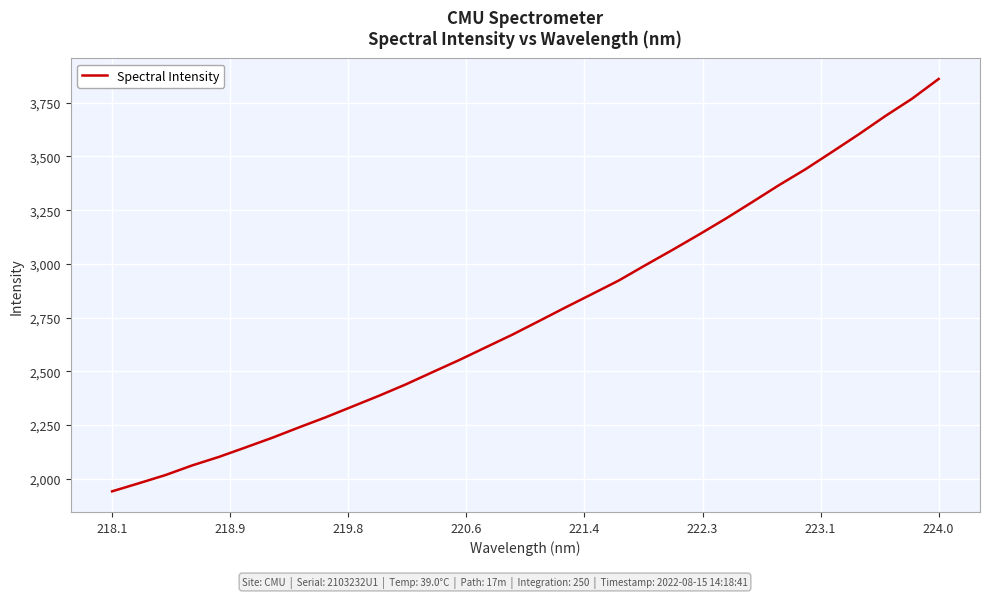

Does the chart display data point markers on the line(s)?

No